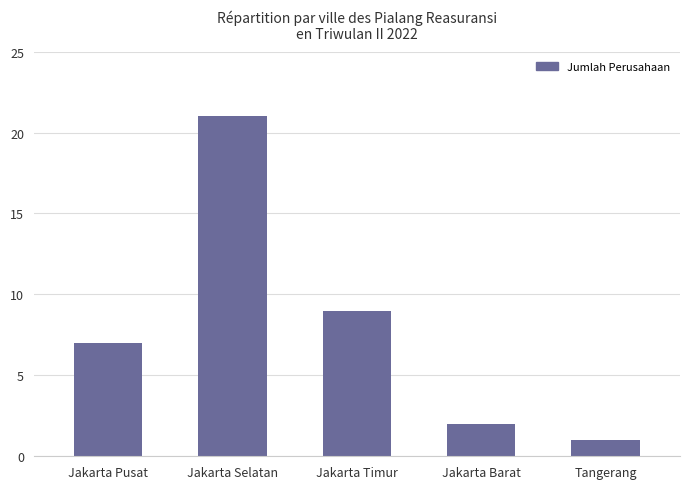

What is the sum of all values?

40